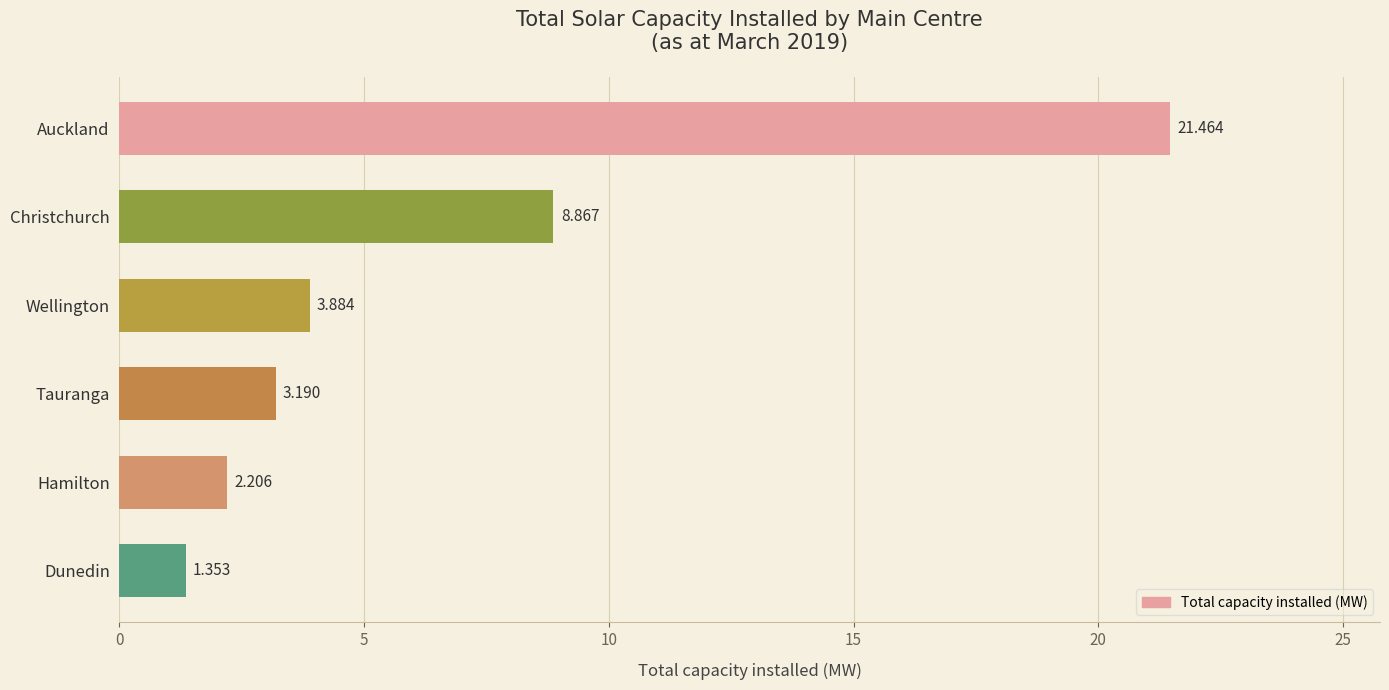

What is the average value?

6.8